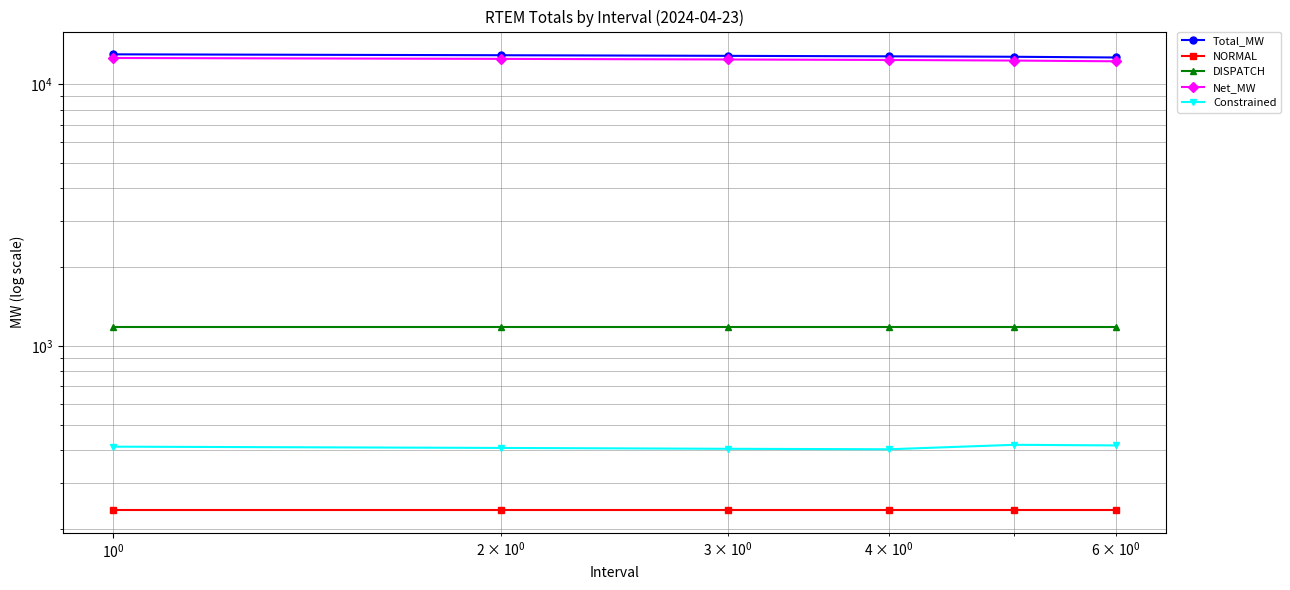

What is the maximum value for Constrained?

419.0